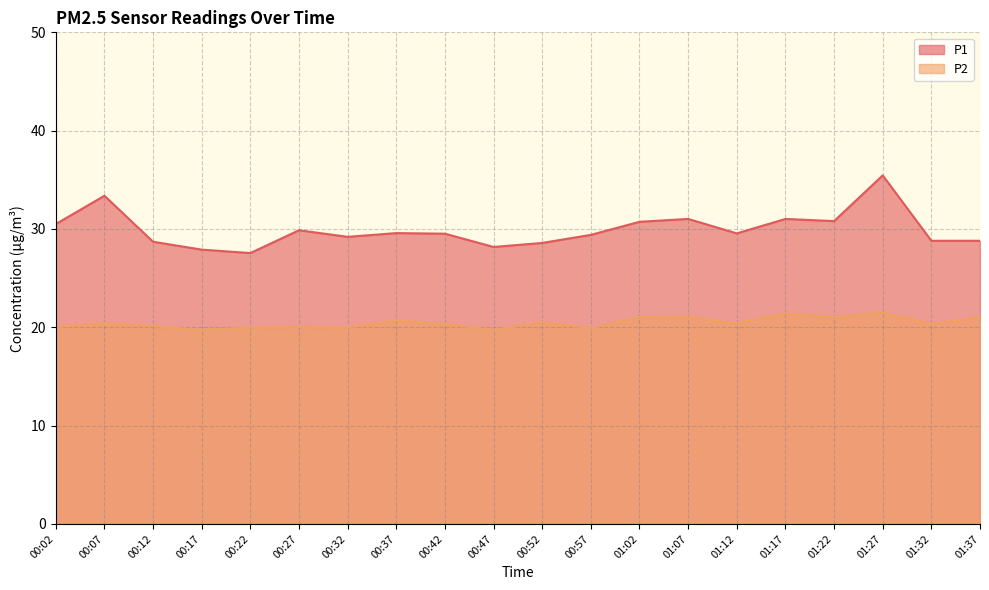

In P2, how many points are lower than both neighbors (excluding endpoints)?

7